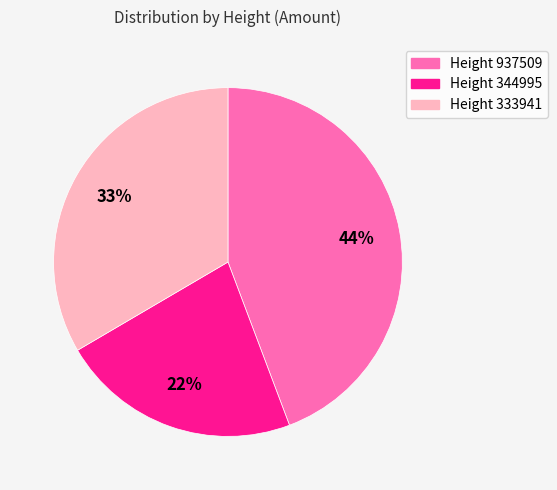

Does any single category account for the majority?

No